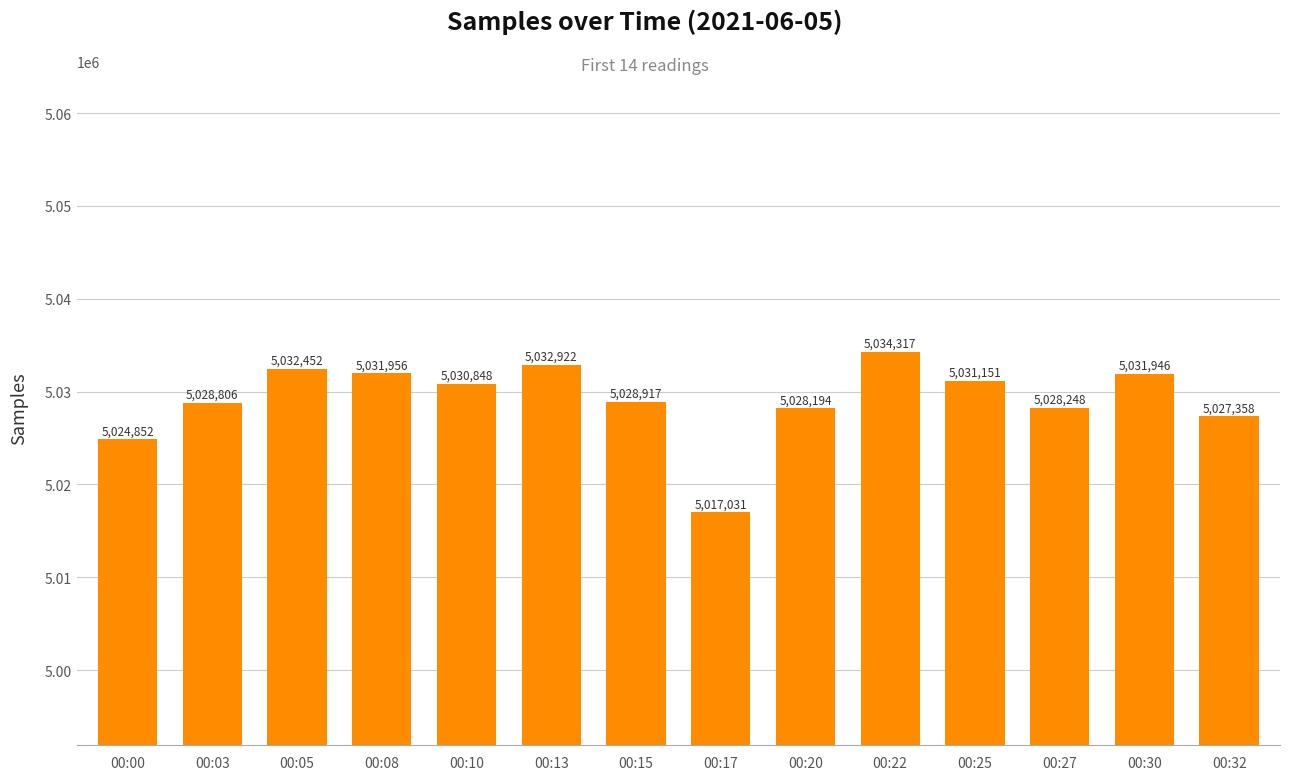

What is the change in value from 00:05 to 00:08?

-496